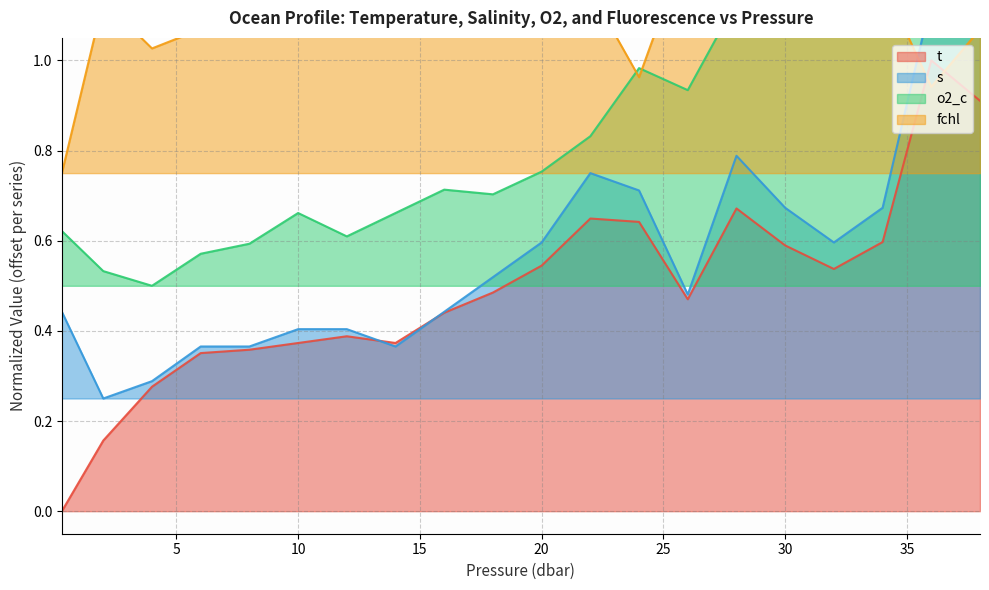

The value of o2_c at 26.0 is 0.9. True or false?

True